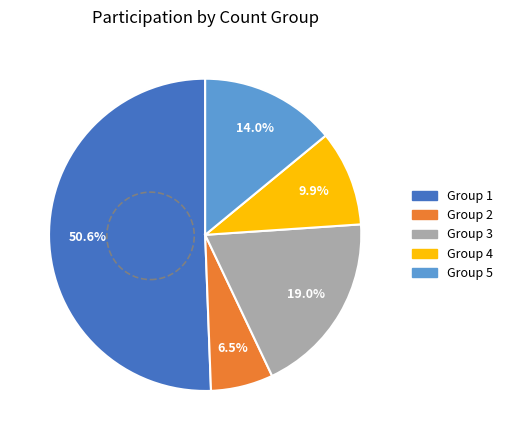

Which slice is the smallest?

Group 2